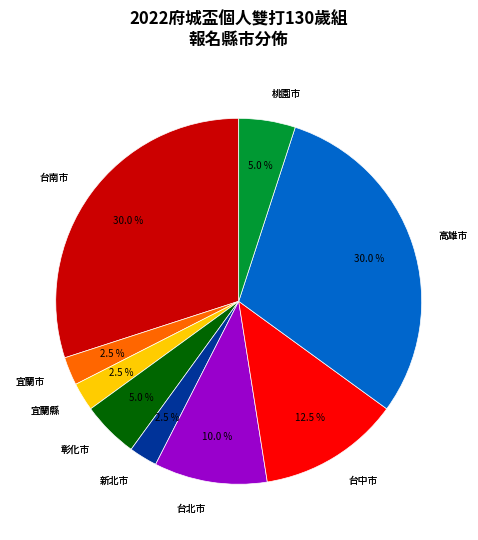

Is there any slice that represents more than half of the pie?

No